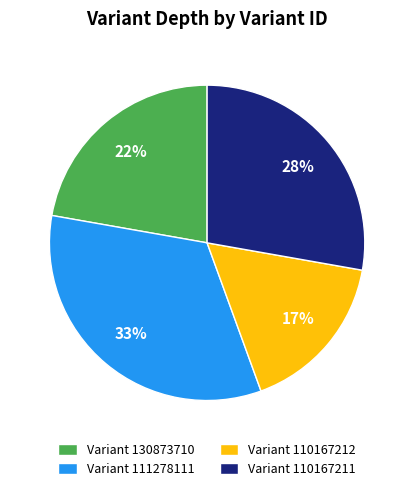

Count the number of slices in the pie.

4